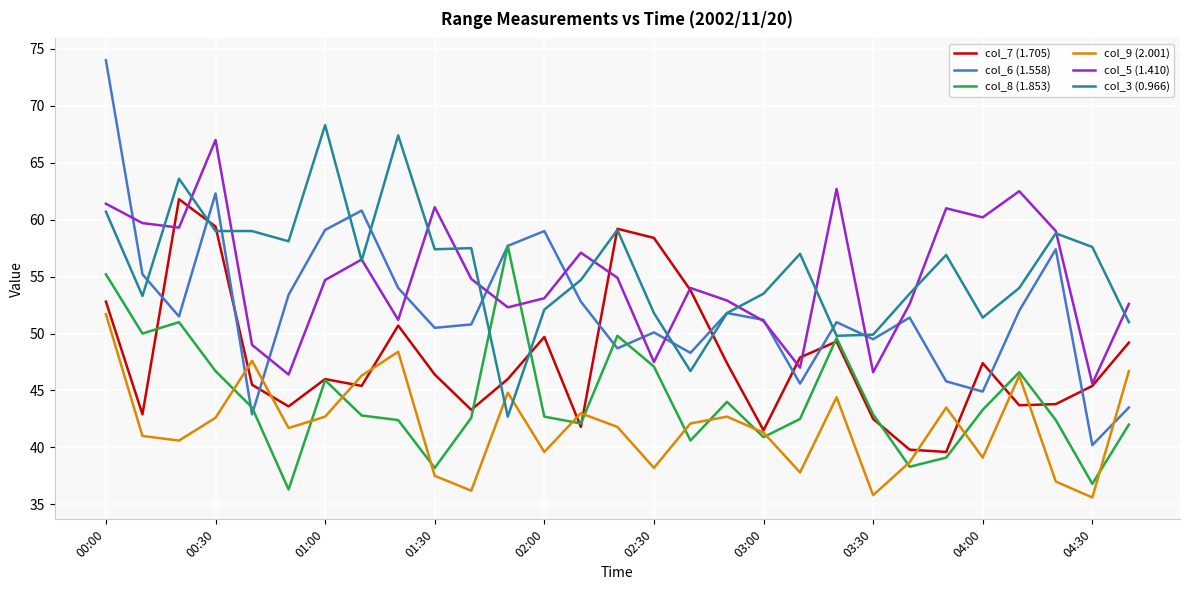

What is the minimum value shown in the chart?

35.6